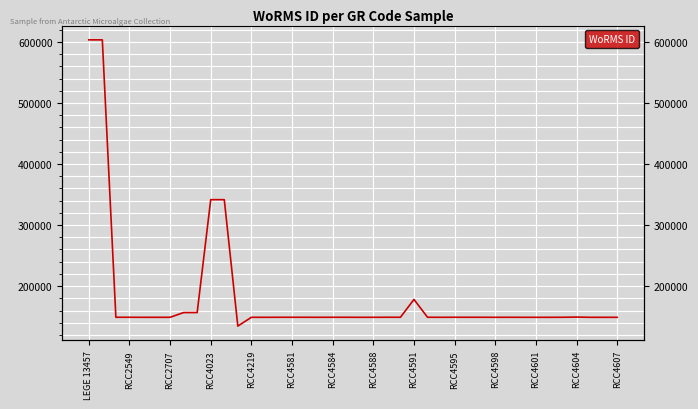

How many lines are shown in the chart?

1